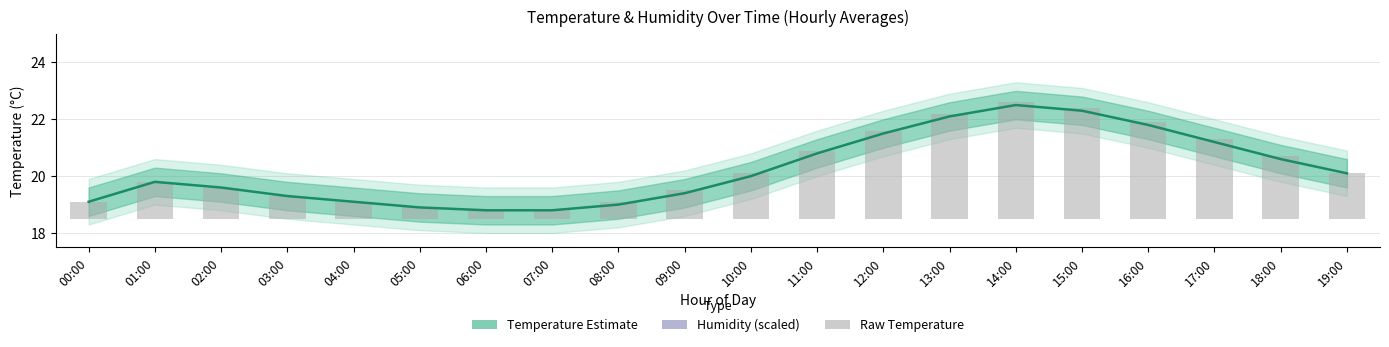

Are the bars horizontal?

No